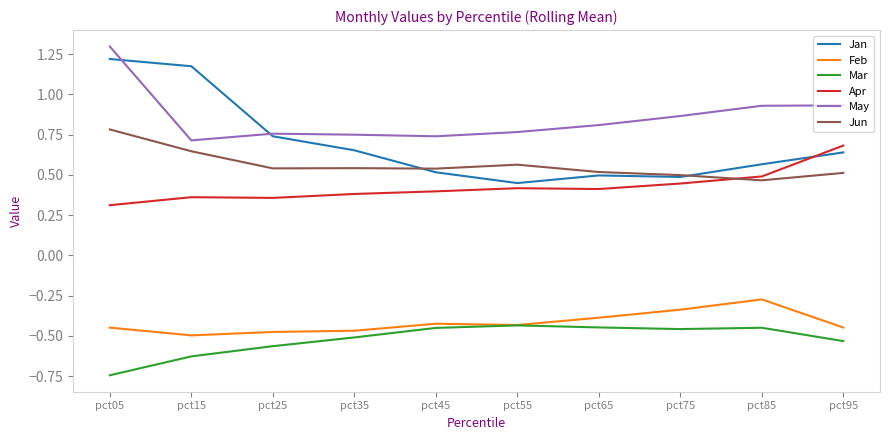

What is the difference between the maximum and second lowest values in the Apr series?

0.3